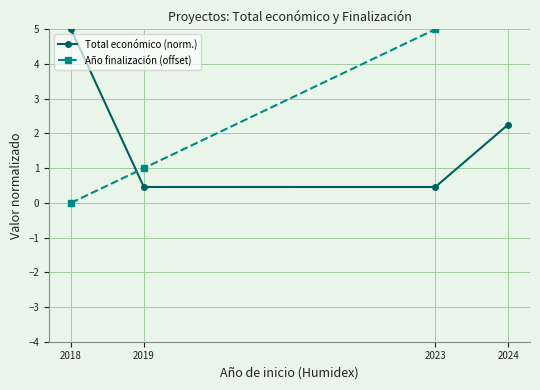

The Año finalización (offset) series shows 7.0 at 2024. True or false?

True